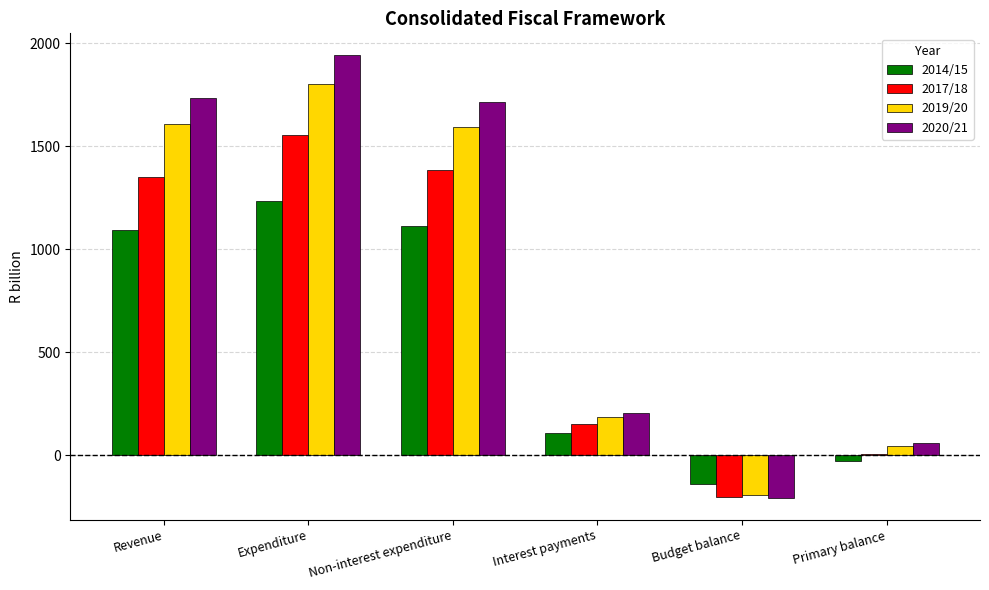

Is it true that 2020/21 equals 206.4 at Interest payments?

True